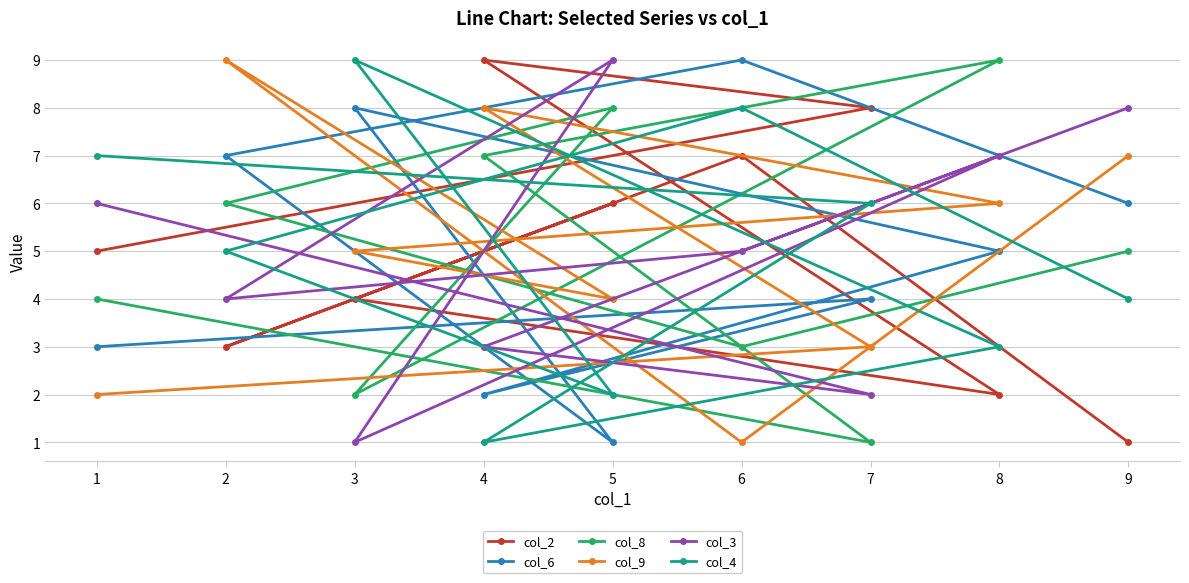

Which series has the largest range (max minus min)?

col_2